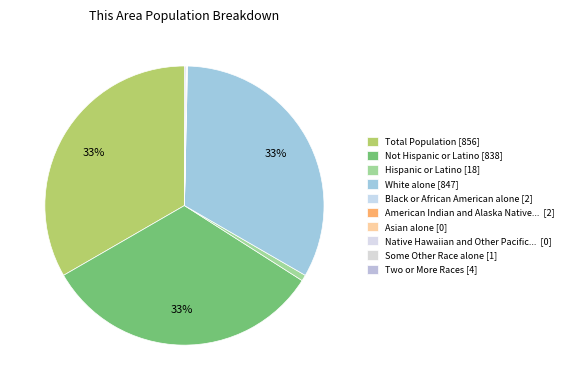

What is the largest slice in the pie chart?

Total Population